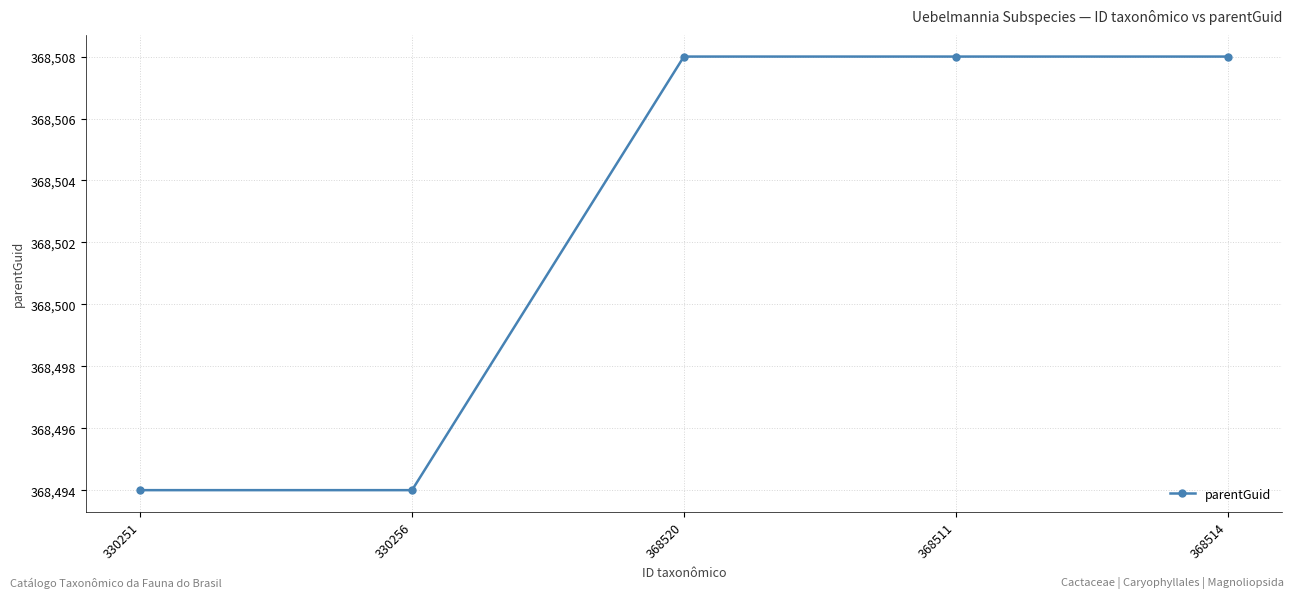

What is the ratio of the value at 330256 to the value at 368511?

1.0